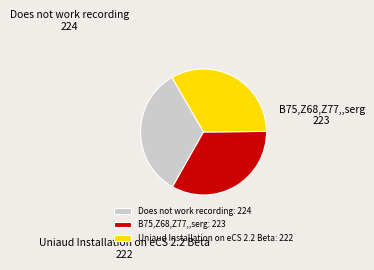

Does B75,Z68,Z77,,serg account for over 50% of the chart?

No